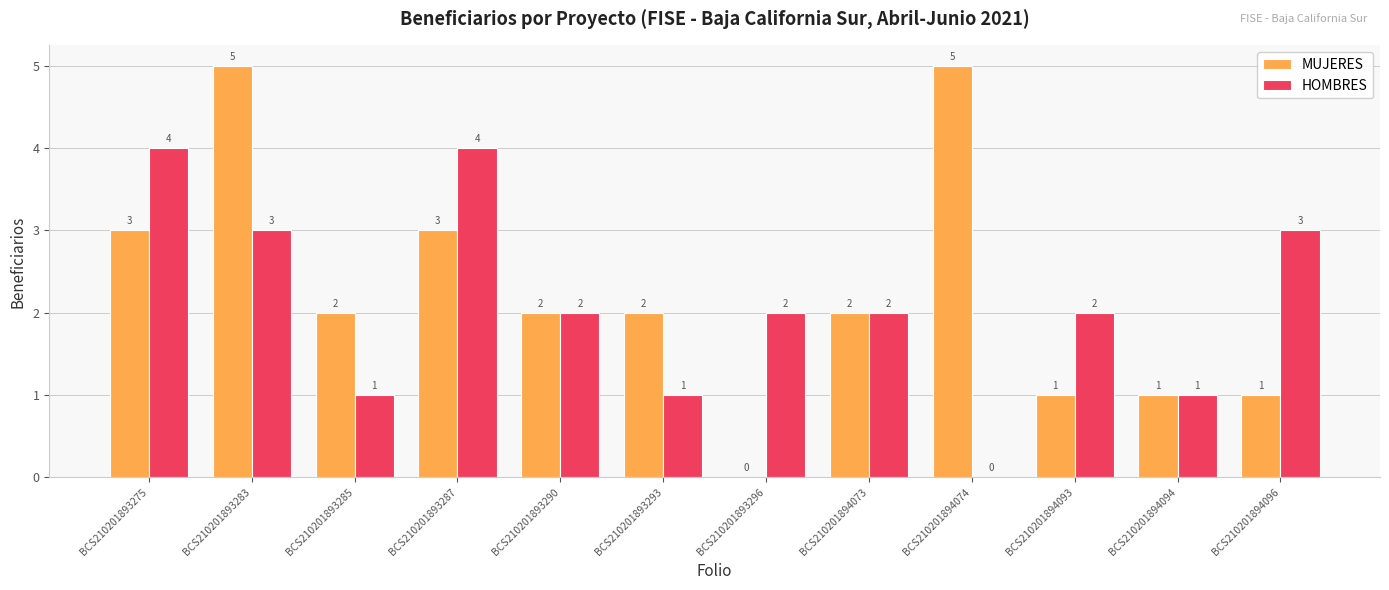

What is the sum of the MUJERES values at BCS210201893287 and BCS210201893290?

5